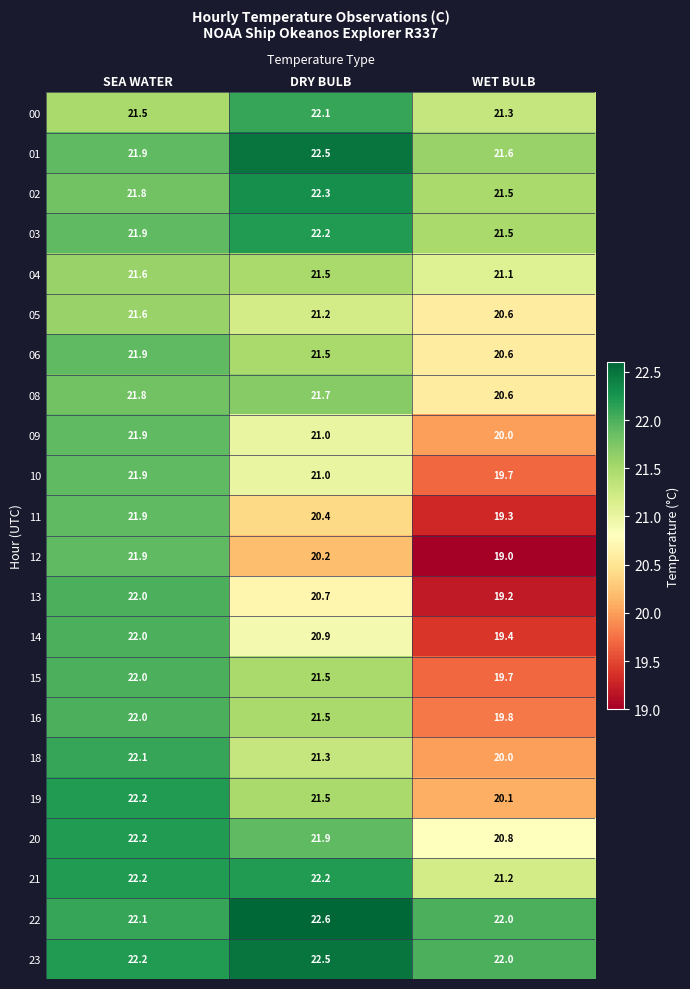

True or false: 22 has a value of 22.6 at DRY BULB.

True